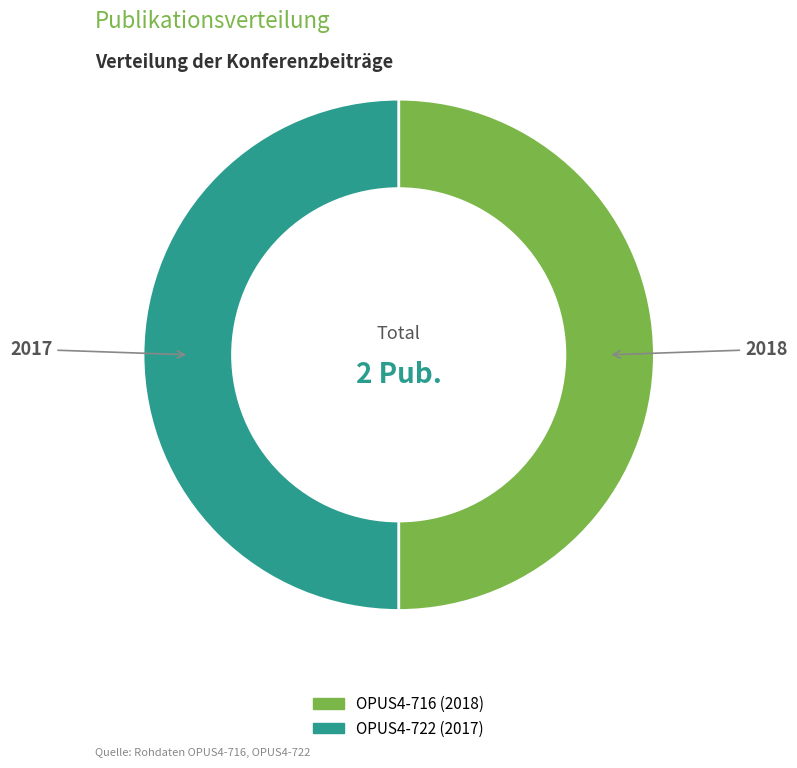

Combined, do OPUS4-722 and OPUS4-716 account for over 50%?

Yes